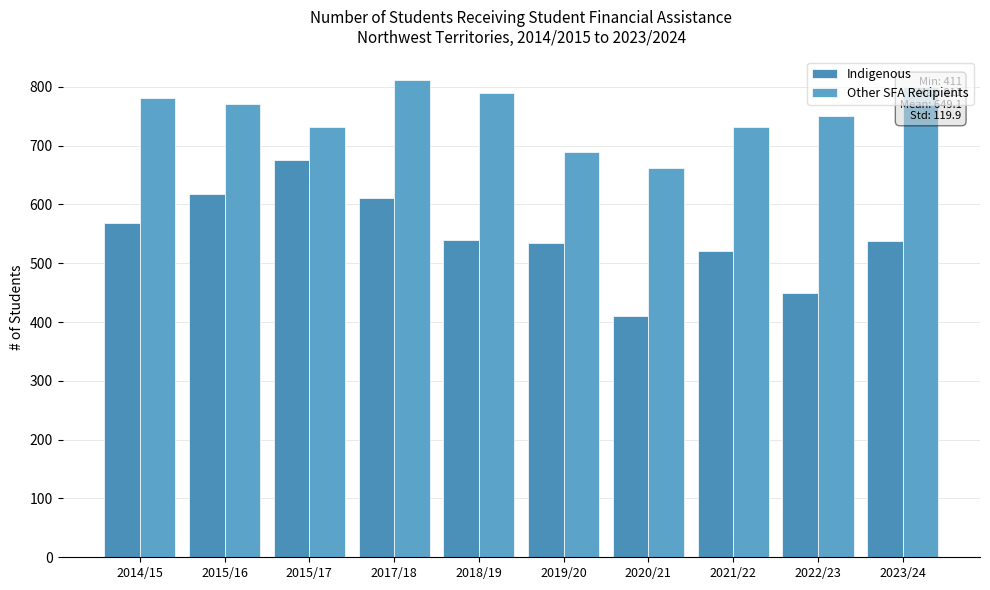

What is the sum of the Indigenous values at 2015/16 and 2023/24?

1156